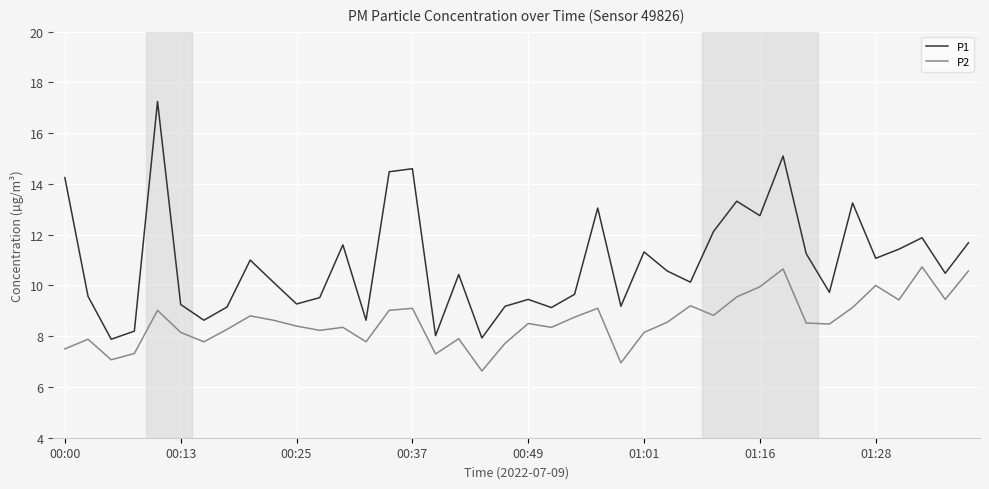

Rank the series by their average value, from highest to lowest.

P1, P2